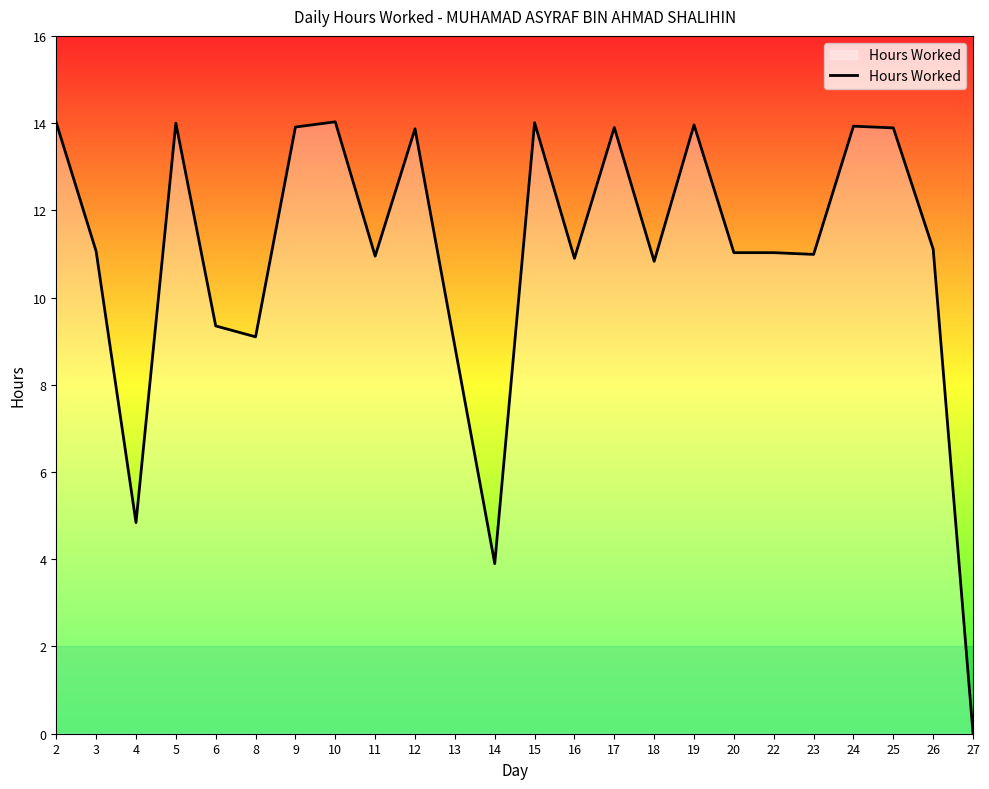

What is the maximum value shown in the chart?

14.0